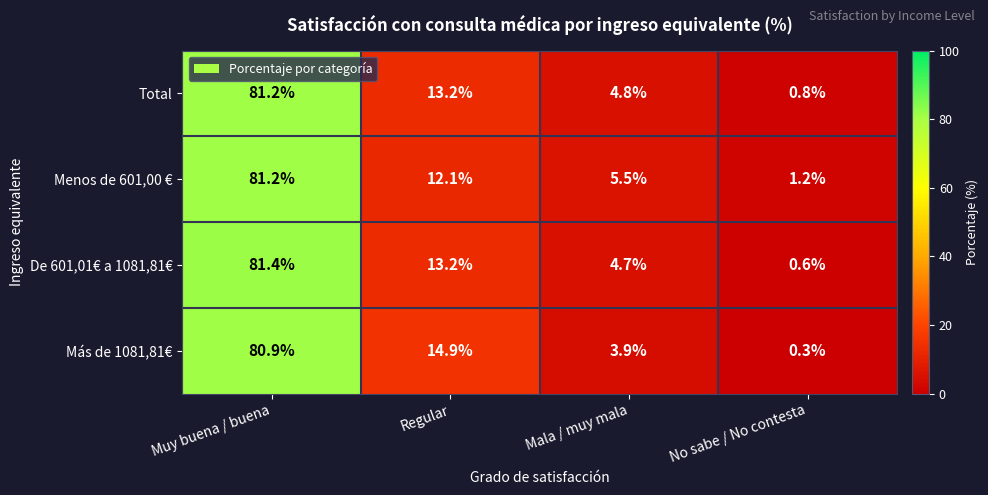

Which category has the highest value in the Total series?

Muy buena / buena